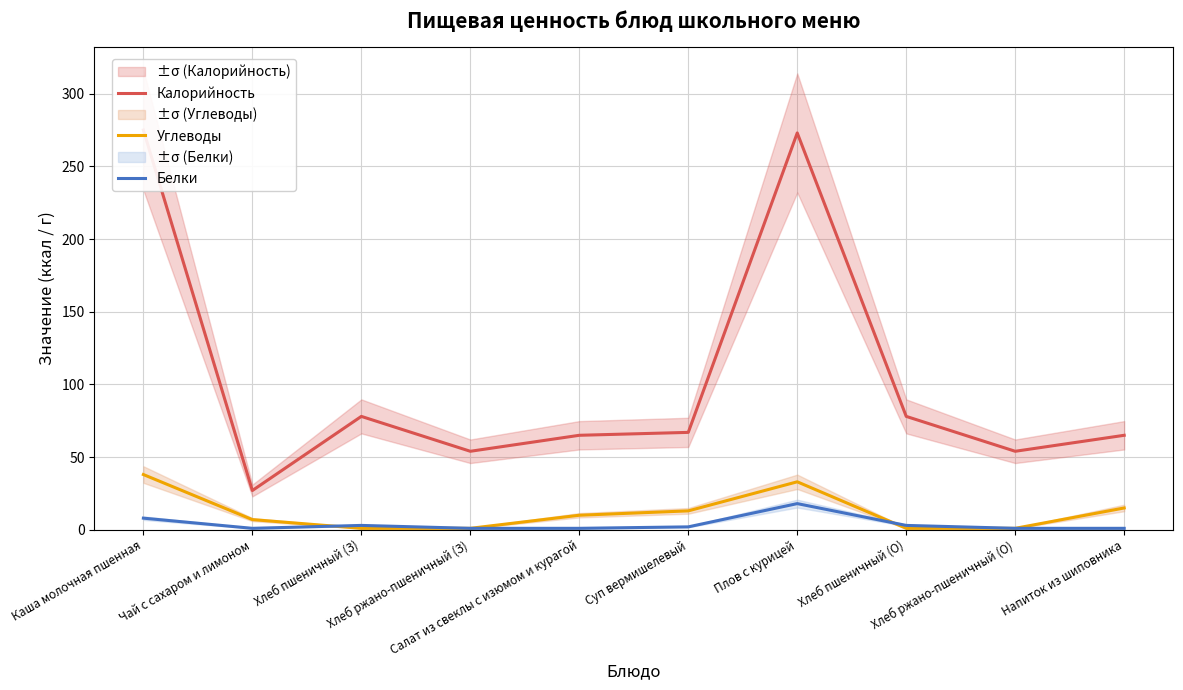

Reading left to right, transcribe all the data shown in this chart.

Калорийность: Каша молочная пшенная=275	Чай с сахаром и лимоном=27	Хлеб пшеничный (З)=78	Хлеб ржано-пшеничный (З)=54	Салат из свеклы с изюмом и курагой=65	Суп вермишелевый=67	Плов с курицей=273	Хлеб пшеничный (О)=78	Хлеб ржано-пшеничный (О)=54	Напиток из шиповника=65
Углеводы: Каша молочная пшенная=38	Чай с сахаром и лимоном=7	Хлеб пшеничный (З)=1	Хлеб ржано-пшеничный (З)=1	Салат из свеклы с изюмом и курагой=10	Суп вермишелевый=13	Плов с курицей=33	Хлеб пшеничный (О)=1	Хлеб ржано-пшеничный (О)=1	Напиток из шиповника=15
Белки: Каша молочная пшенная=8	Чай с сахаром и лимоном=1	Хлеб пшеничный (З)=3	Хлеб ржано-пшеничный (З)=1	Салат из свеклы с изюмом и курагой=1	Суп вермишелевый=2	Плов с курицей=18	Хлеб пшеничный (О)=3	Хлеб ржано-пшеничный (О)=1	Напиток из шиповника=1